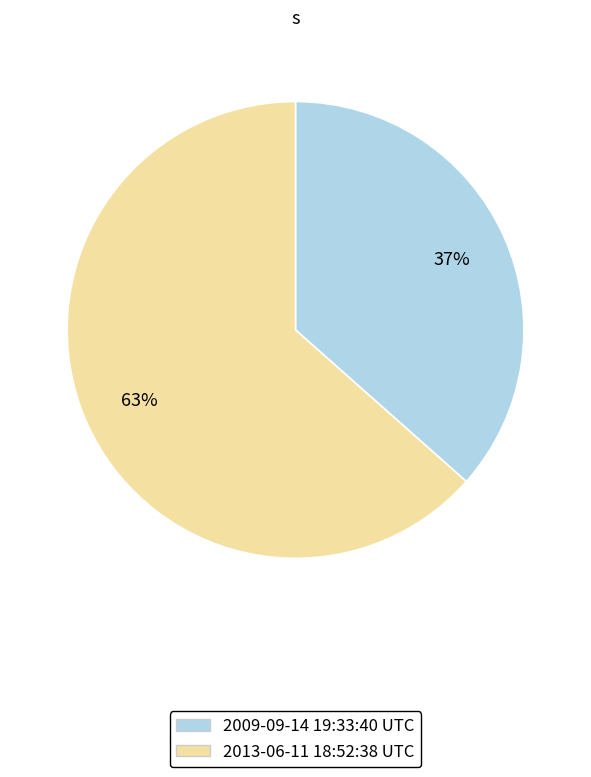

Is it true that 2013-06-11 18:52:38 UTC is 63% of the pie?

True